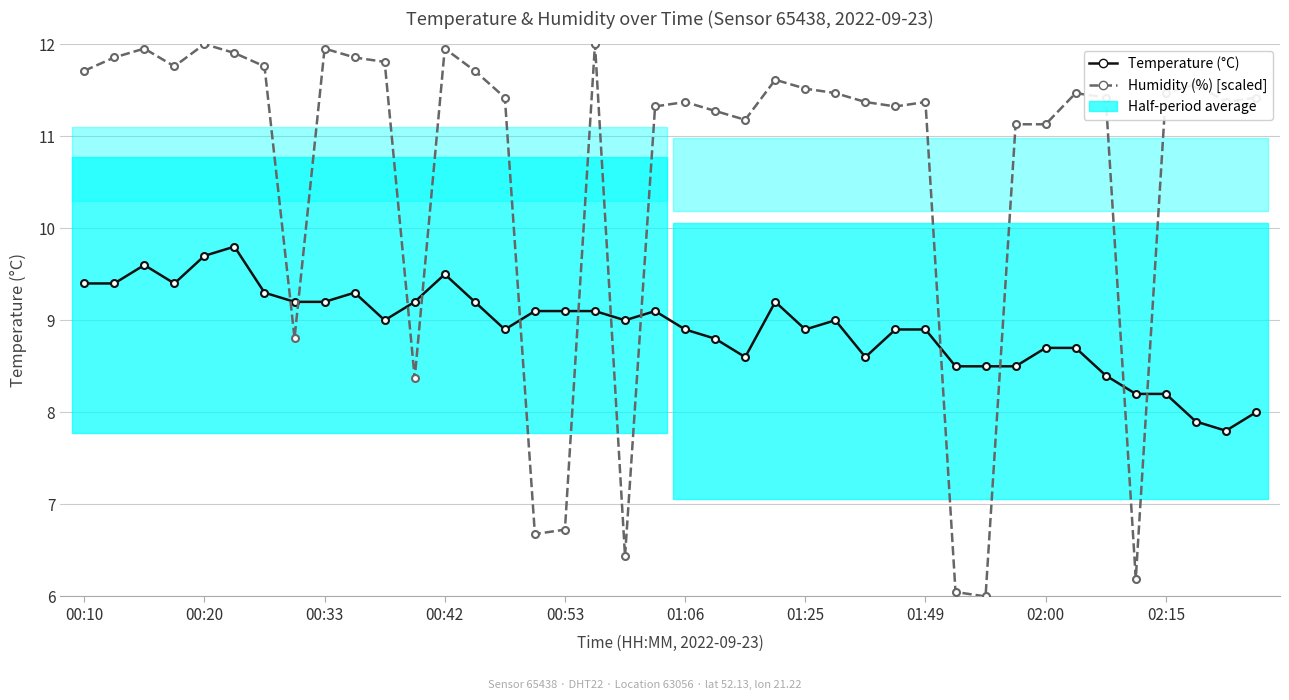

True or false: Humidity (%) [scaled] has more than 2 interior local peaks.

True